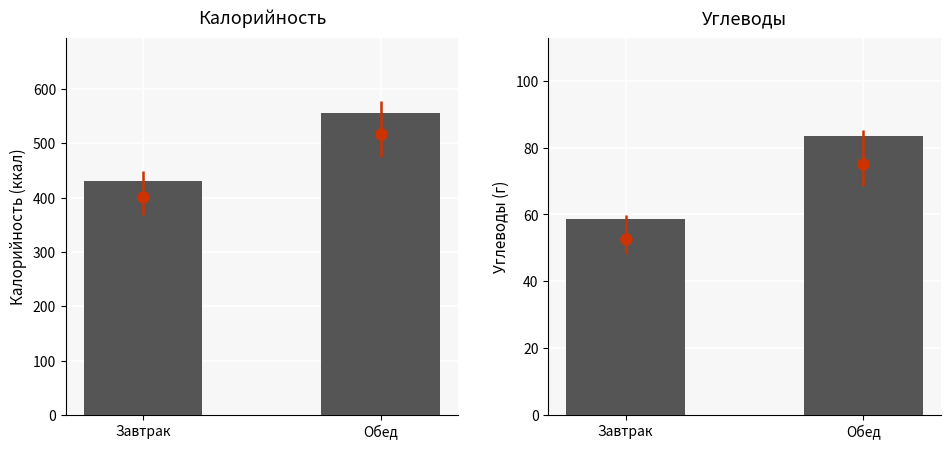

Between Обед and Завтрак, which is larger?

Обед